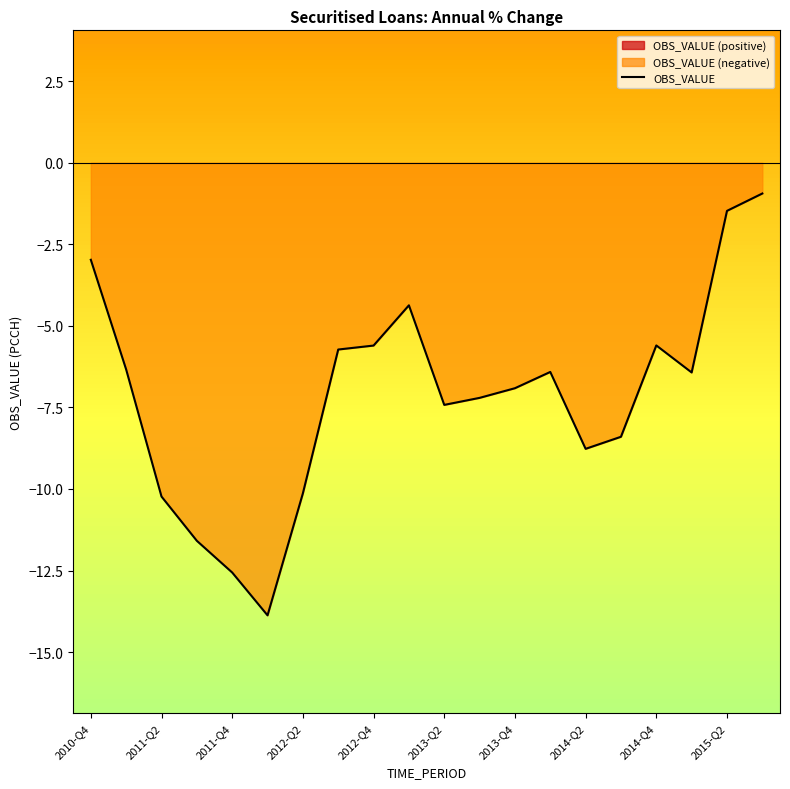

True or false: OBS_VALUE has a value of -3.2 at 2014-Q2.

False